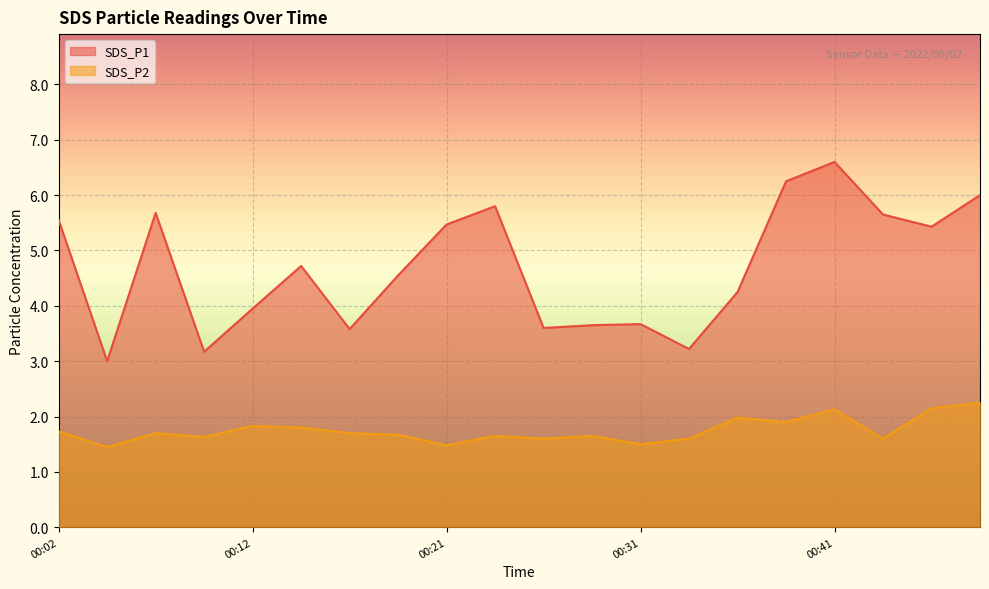

Which label corresponds to the largest value in the chart?

00:41